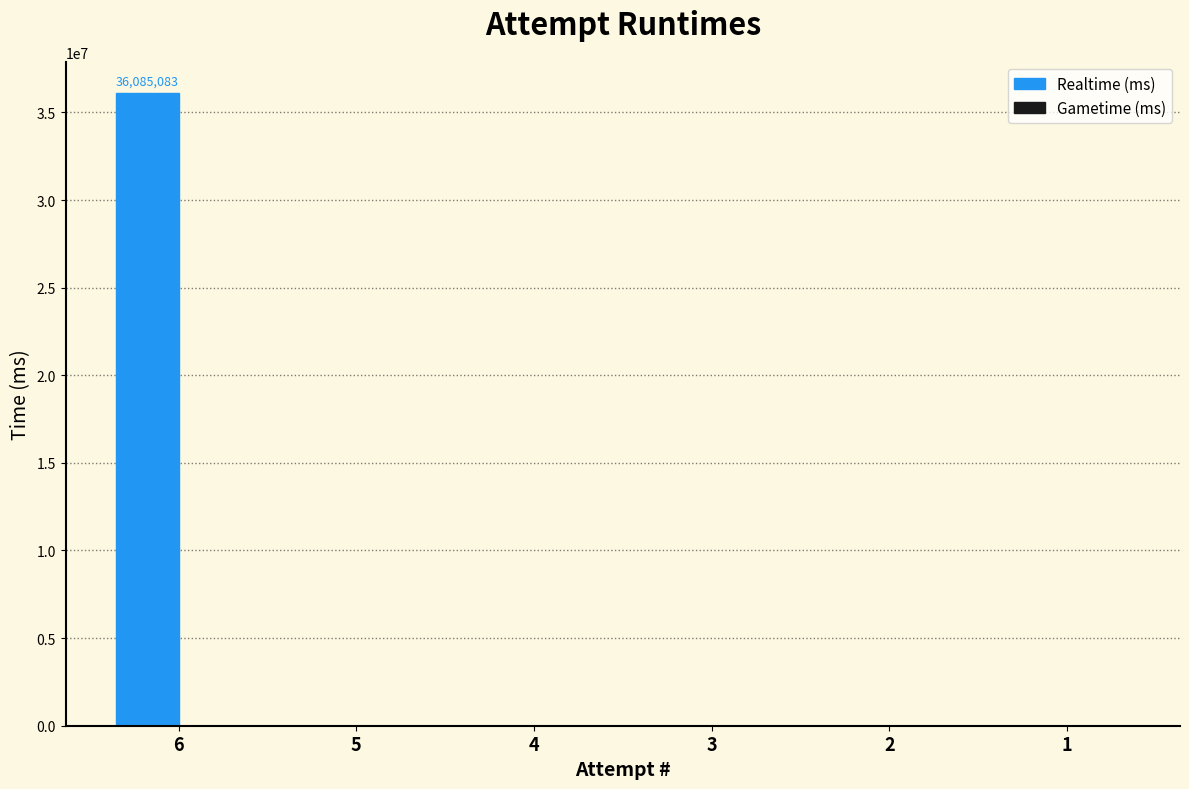

Reading left to right, what are all the values shown in this chart?

6=36085083	5=0	4=0	3=0	2=0	1=0